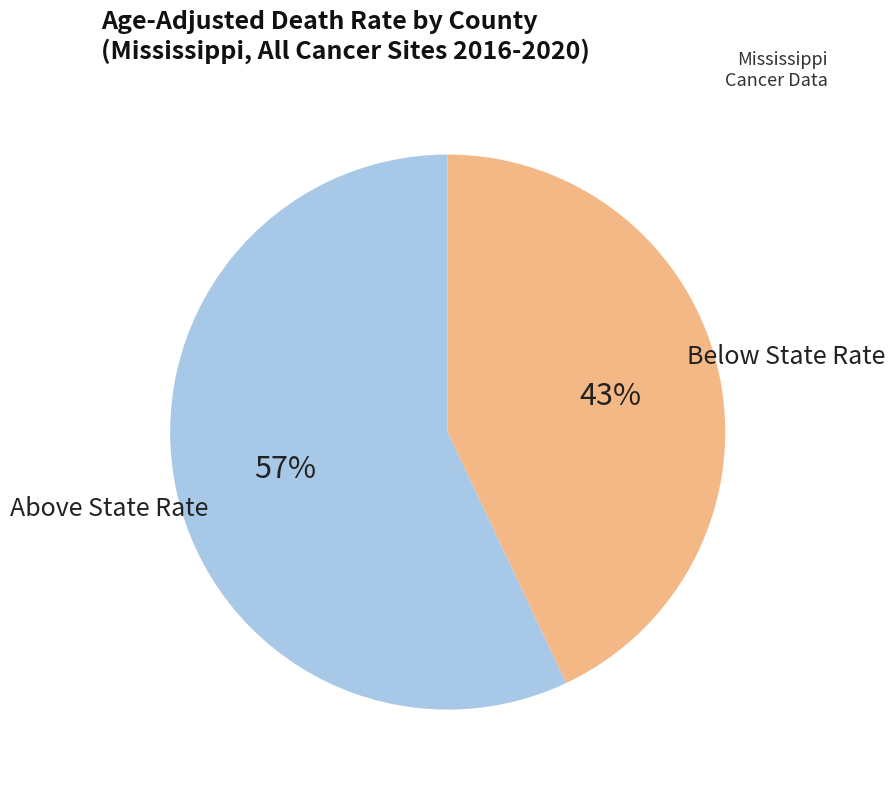

Approximately how many times larger is the value at Above State Rate compared to Below State Rate?

1.3